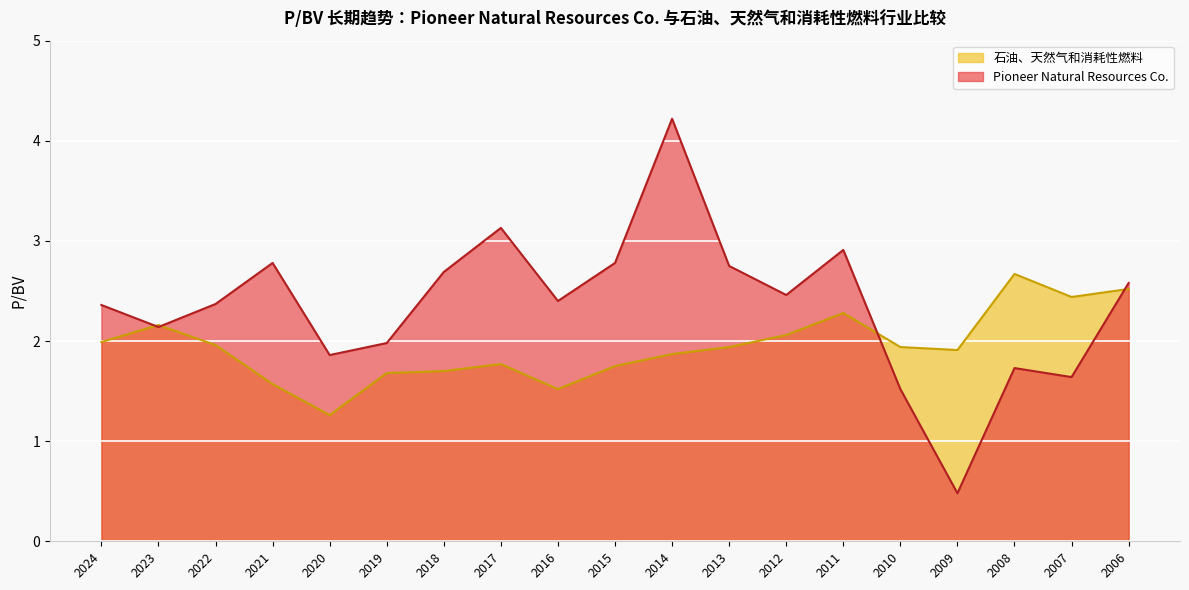

Reading left to right, extract all data points from this chart.

Pioneer Natural Resources Co.: 2.4	2.1	2.4	2.8	1.9	2.0	2.7	3.1	2.4	2.8	4.2	2.8	2.5	2.9	1.5	0.5	1.7	1.6	2.6
石油、天然气和消耗性燃料: 2.0	2.2	2.0	1.6	1.3	1.7	1.7	1.8	1.5	1.8	1.9	1.9	2.1	2.3	1.9	1.9	2.7	2.4	2.5